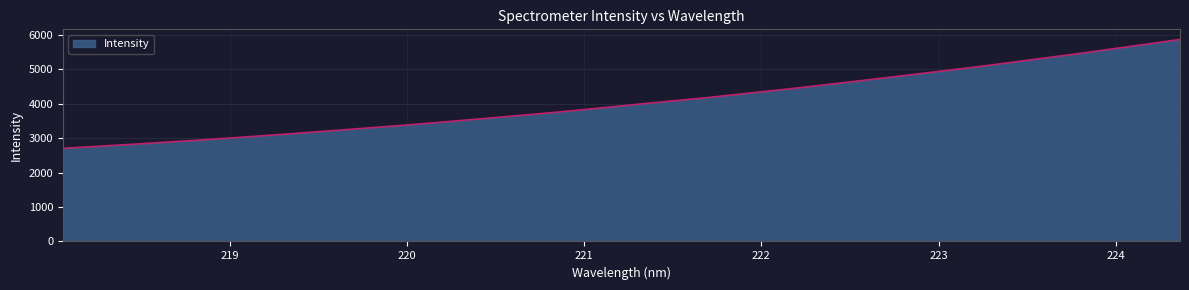

What is the minimum value shown in the chart?

2706.7